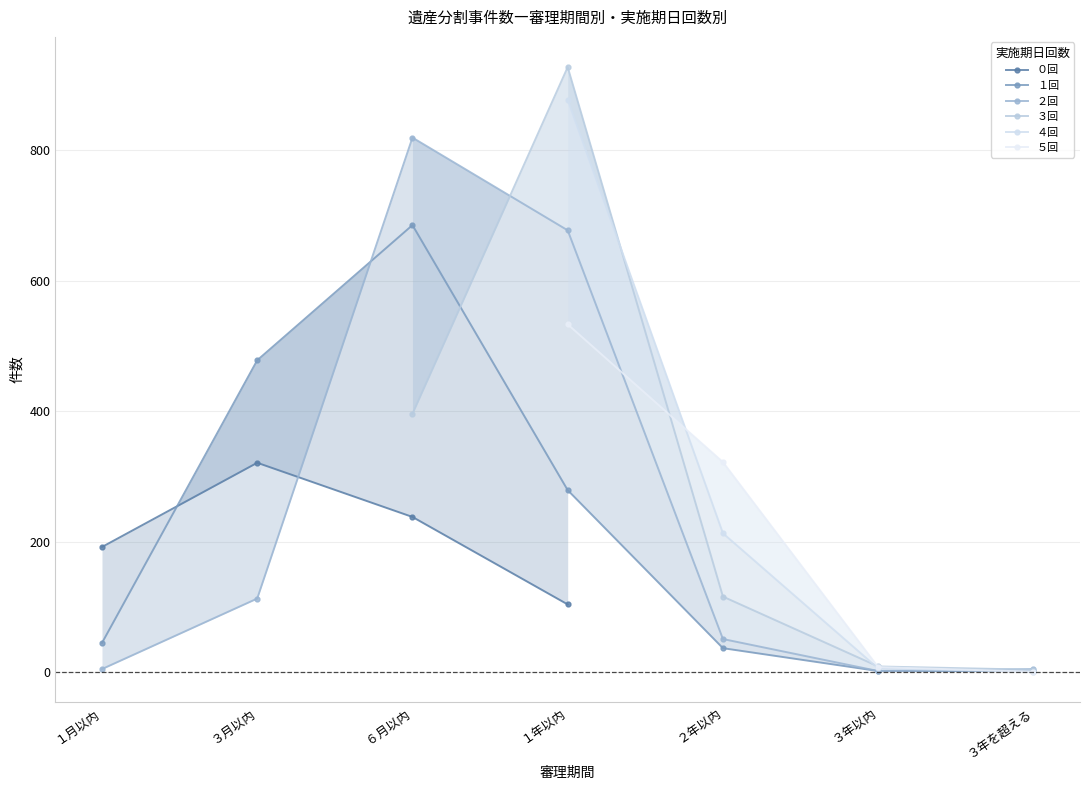

Where do １回 and ４回 first cross each other?

３年以内 and ３年を超える